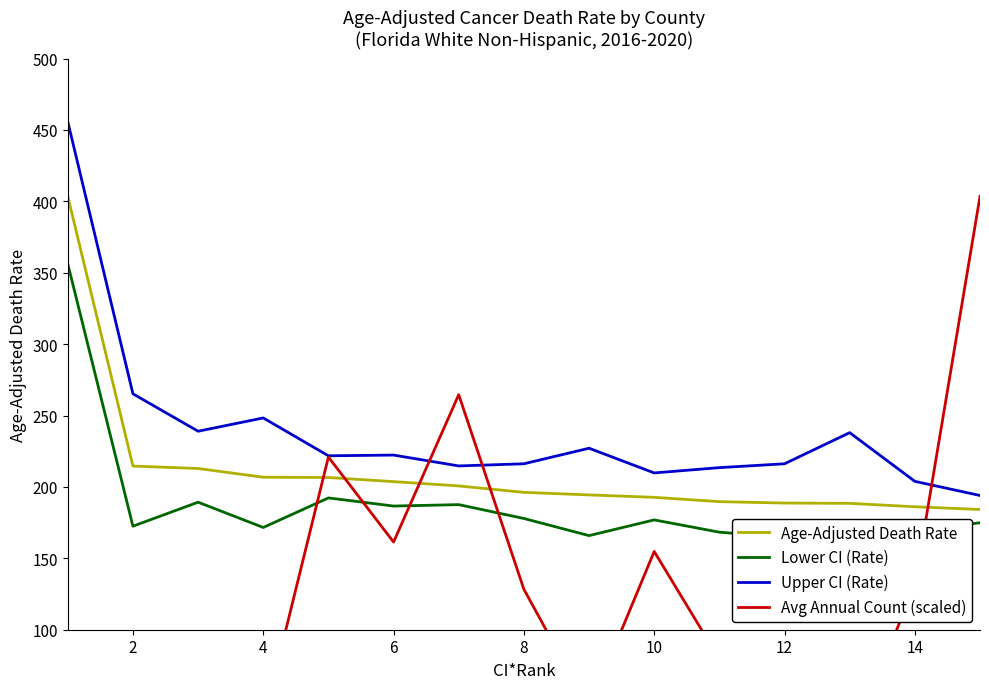

True or false: Upper CI (Rate) has a value of 348.4 at 14.

False